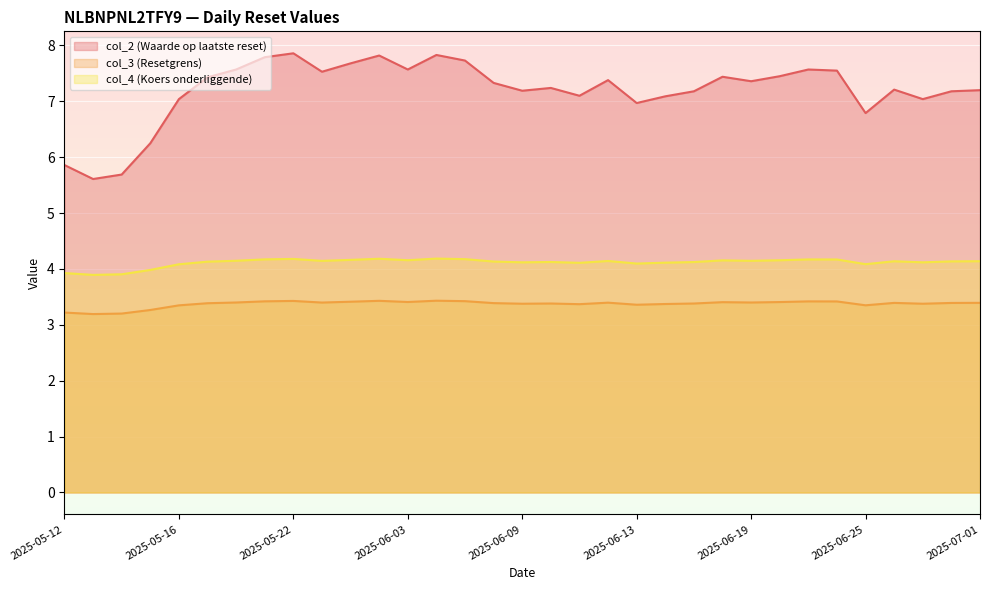

List the series in order of their peak value, lowest first.

col_3 (Resetgrens), col_4 (Koers onderliggende), col_2 (Waarde op laatste reset)